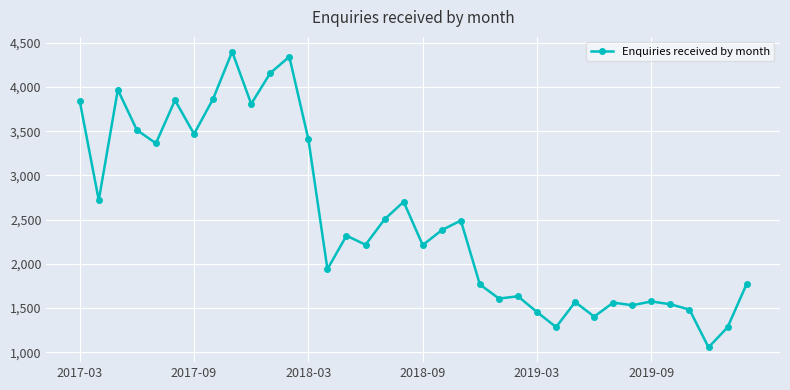

What is the average value?

2500